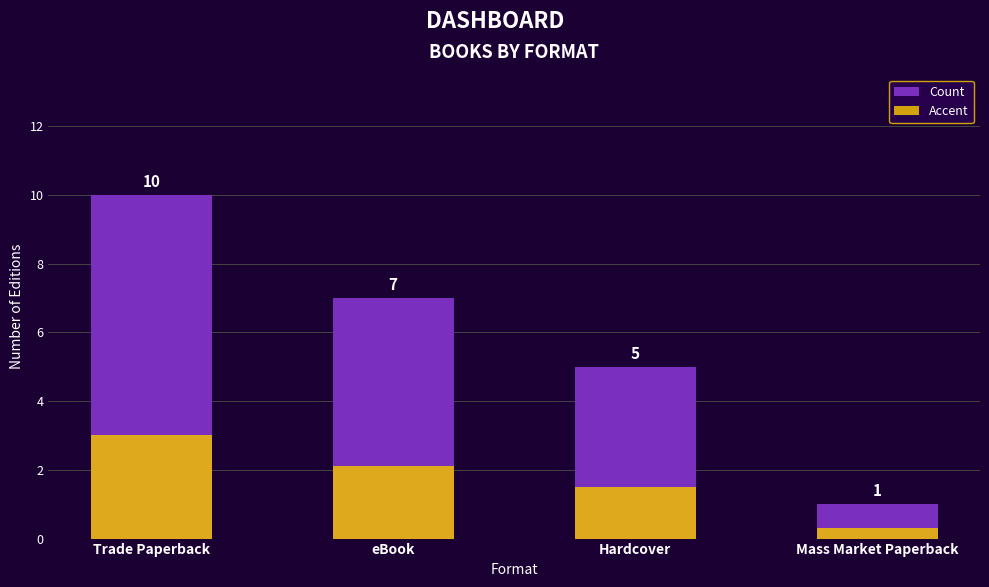

What value does the Count series have at Trade Paperback?

10.0